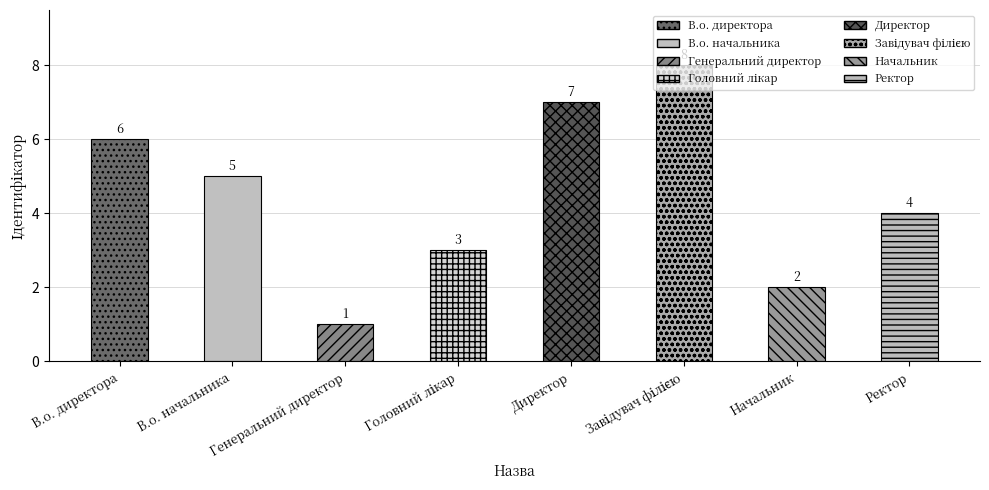

List the labels in order of value, smallest first.

Генеральний директор, Начальник, Головний лікар, Ректор, В.о. начальника, В.о. директора, Директор, Завідувач філією